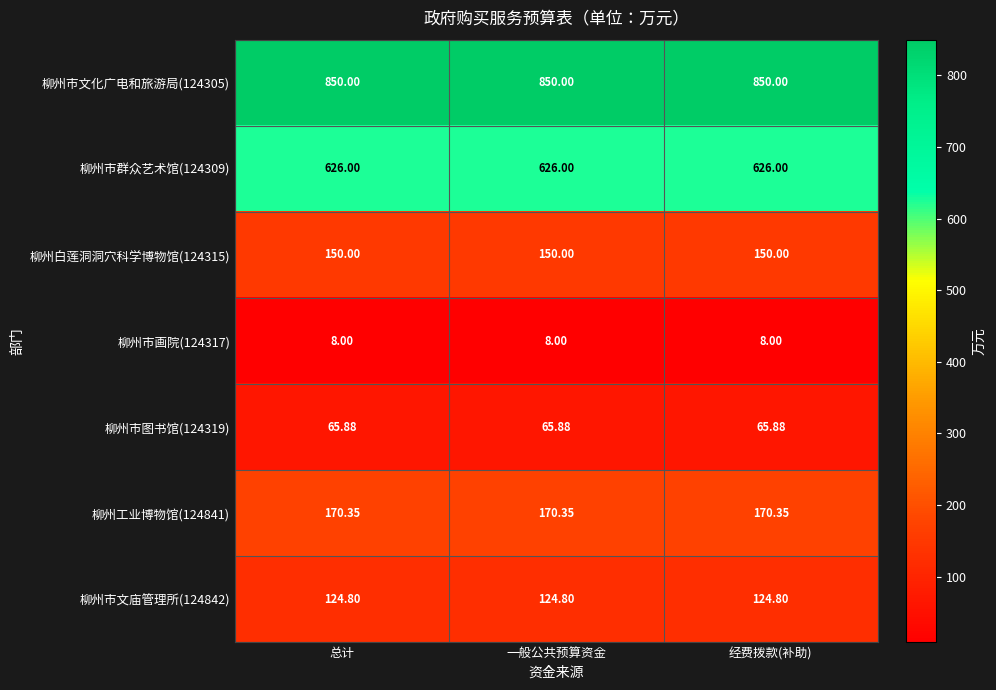

Is the value of 柳州市文化广电和旅游局(124305) at 经费拨款(补助) greater than the value of 柳州市群众艺术馆(124309) at 经费拨款(补助)?

Yes